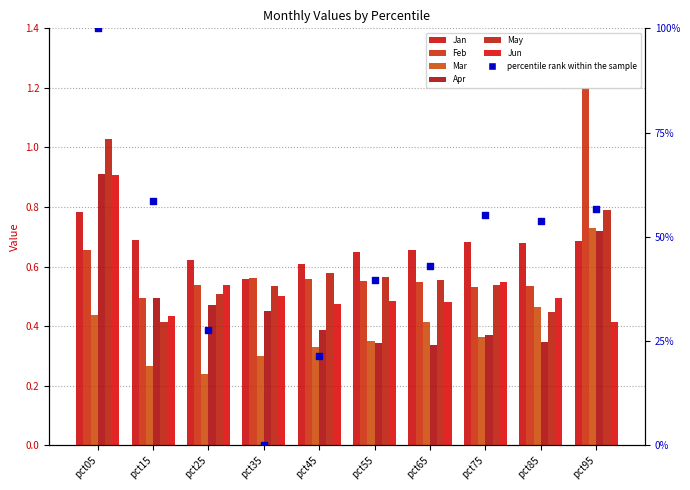

Which series has the largest total across all categories?

Jan